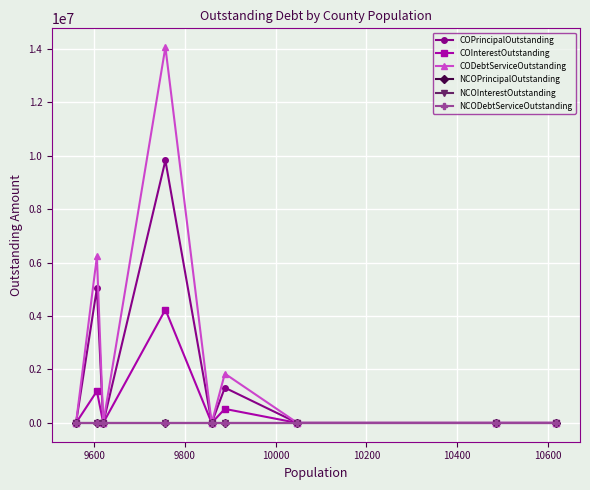

What is the difference between the maximum and second lowest values in the COPrincipalOutstanding series?

9820000.0